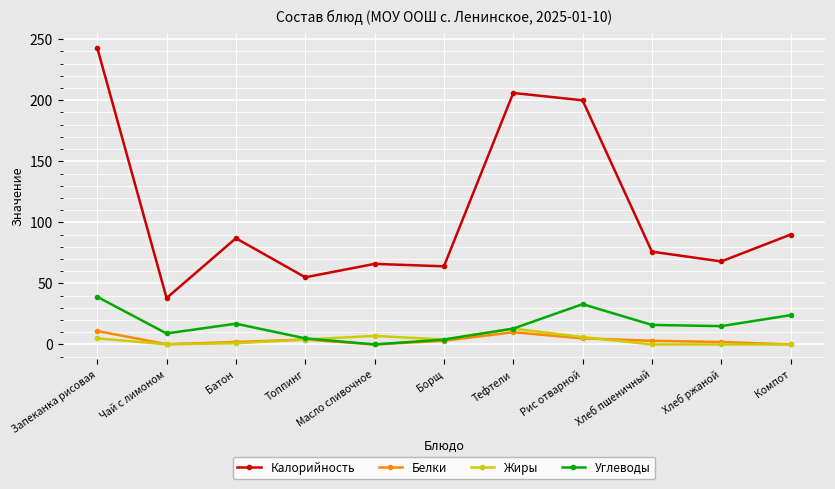

At which label does Жиры reach its peak?

Тефтели